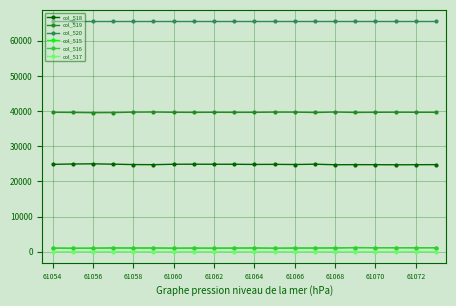

True or false: col_519 and col_516 cross at least once.

False